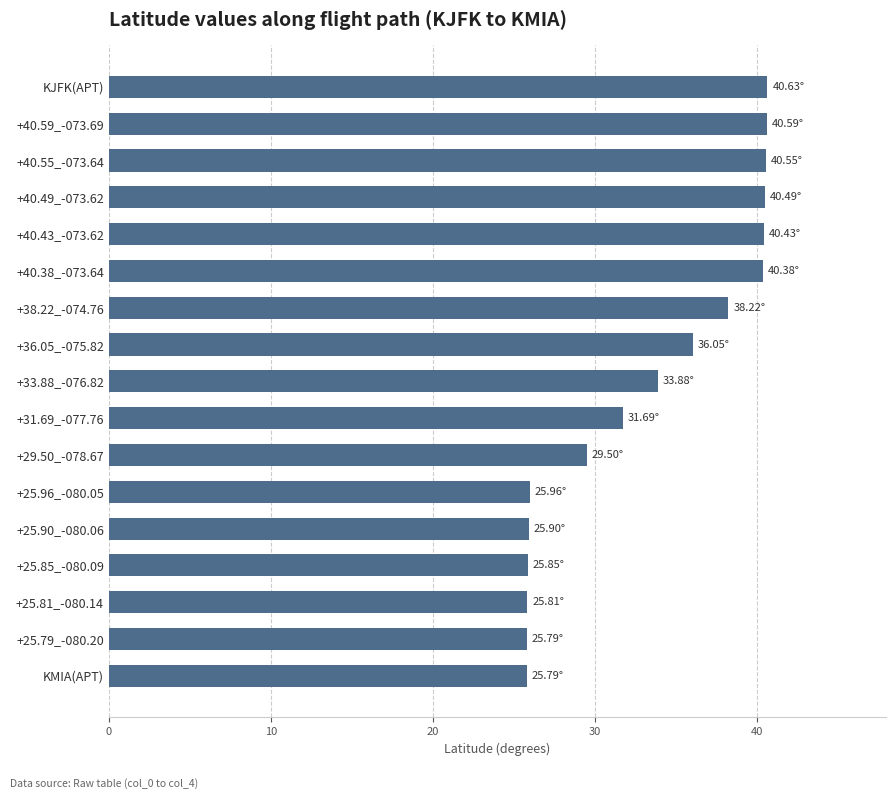

Does the chart contain stacked bars?

No